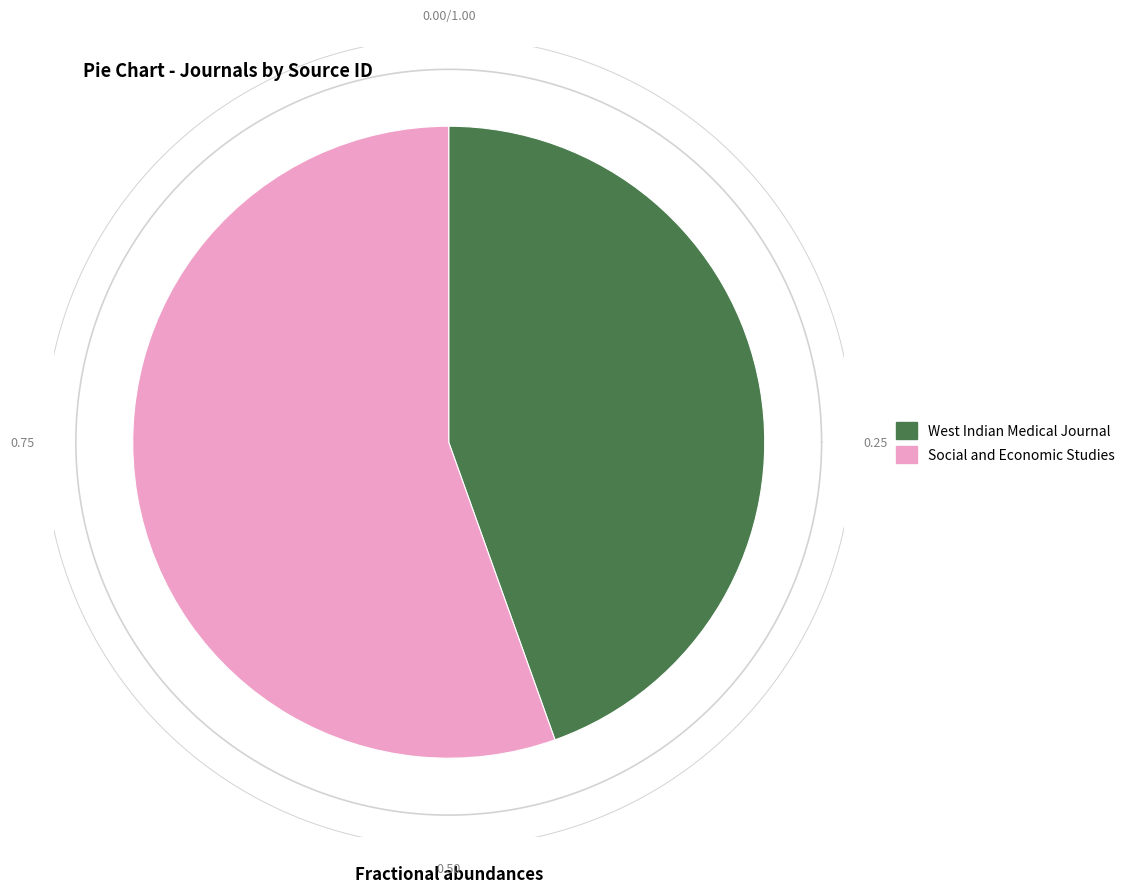

How many slices are in this pie chart?

2